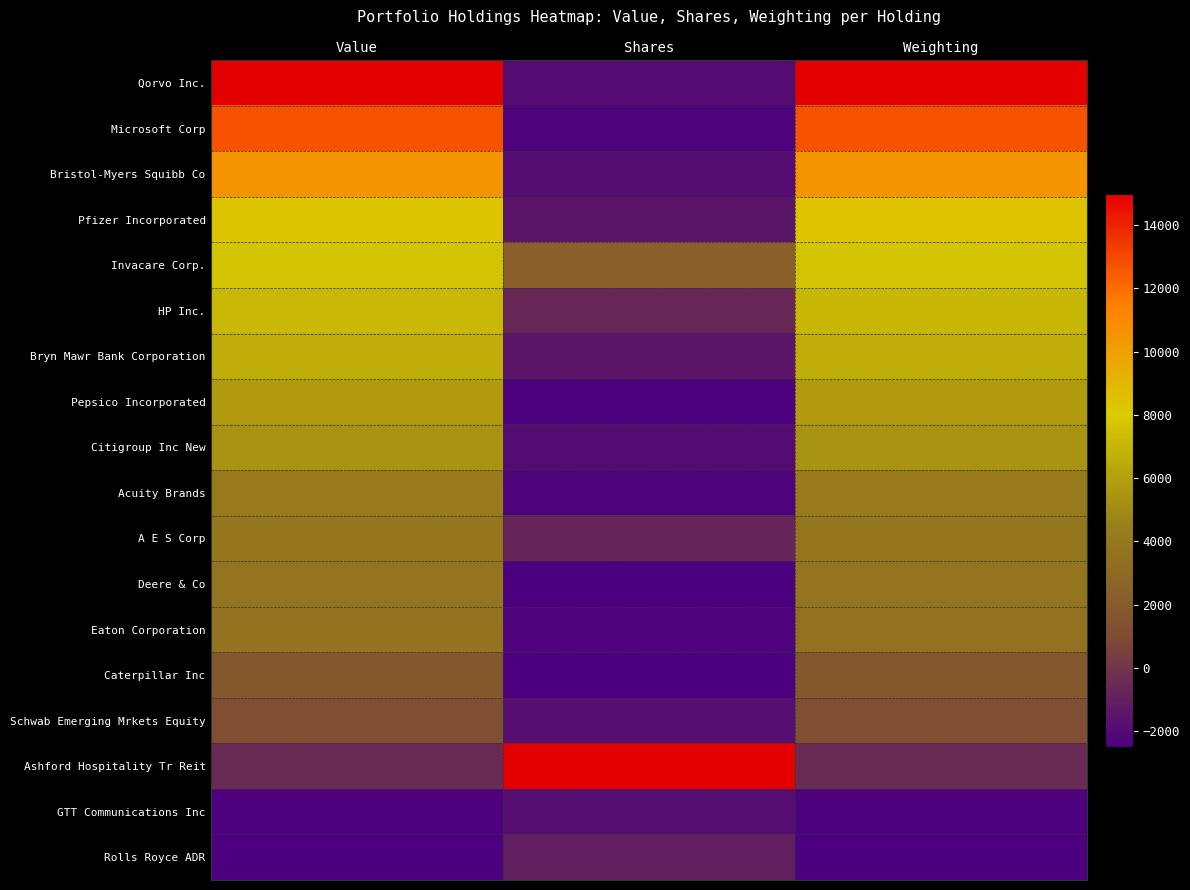

Reading left to right, extract all data points from this chart.

Qorvo Inc.: Value=15000.0	Shares=-1930.1	Weighting=15000.0
Microsoft Corp: Value=12688.2	Shares=-2335.9	Weighting=12691.7
Bristol-Myers Squibb Co: Value=10537.6	Shares=-1841.6	Weighting=10544.5
Pfizer Incorporated: Value=8360.2	Shares=-1456.2	Weighting=8370.4
Invacare Corp.: Value=7661.3	Shares=2377.4	Weighting=7645.7
HP Inc.: Value=7150.5	Shares=-595.8	Weighting=7135.7
Bryn Mawr Bank Corporation: Value=6612.9	Shares=-1458.1	Weighting=6598.9
Pepsico Incorporated: Value=5779.6	Shares=-2404.6	Weighting=5766.9
Citigroup Inc New: Value=5403.2	Shares=-1940.6	Weighting=5391.1
Acuity Brands: Value=4193.5	Shares=-2353.8	Weighting=4183.3
A E S Corp: Value=3897.8	Shares=-744.0	Weighting=3888.0
Deere & Co: Value=3736.6	Shares=-2483.7	Weighting=3727.0
Eaton Corporation: Value=3655.9	Shares=-2341.4	Weighting=3646.5
Caterpillar Inc: Value=1747.3	Shares=-2500.0	Weighting=1740.8
Schwab Emerging Mrkets Equity: Value=1182.8	Shares=-1796.9	Weighting=1177.1
Ashford Hospitality Tr Reit: Value=-483.9	Shares=15000.0	Weighting=-487.0
GTT Communications Inc: Value=-2392.5	Shares=-1759.2	Weighting=-2392.6
Rolls Royce ADR: Value=-2500.0	Shares=-1014.8	Weighting=-2500.0